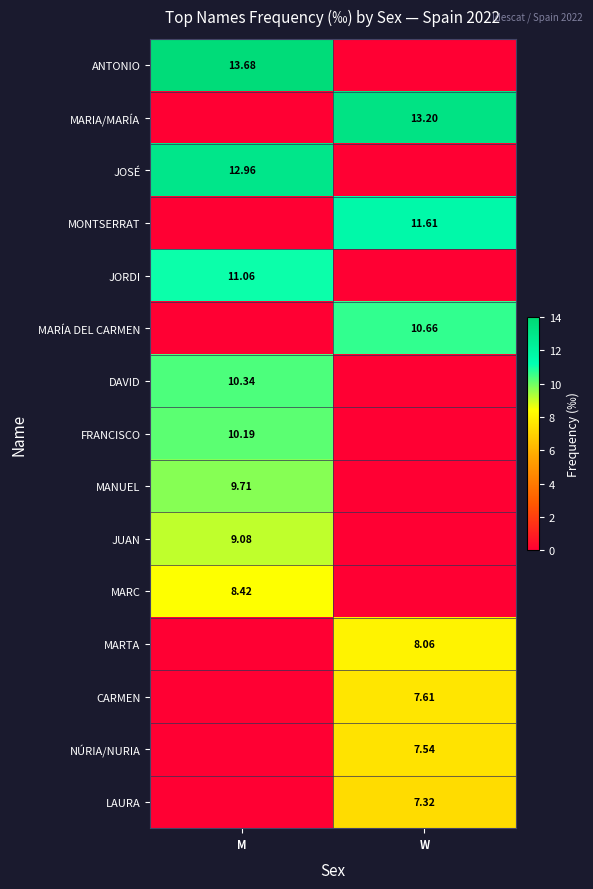

At which label does MARIA/MARÍA first exceed 13?

W